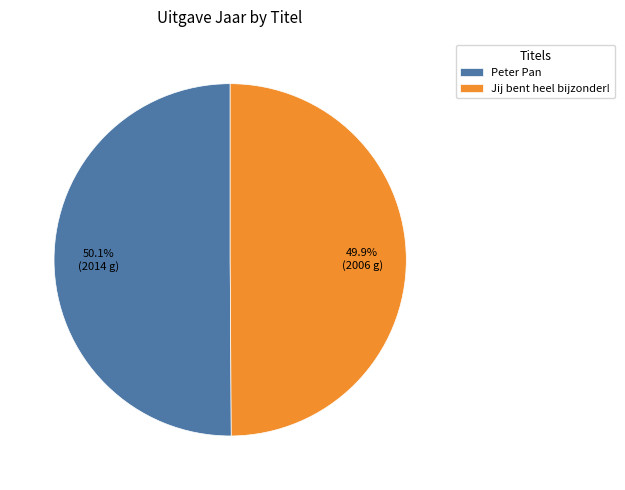

Approximately how many times larger is the value at Jij bent heel bijzonder! compared to Peter Pan?

1.0